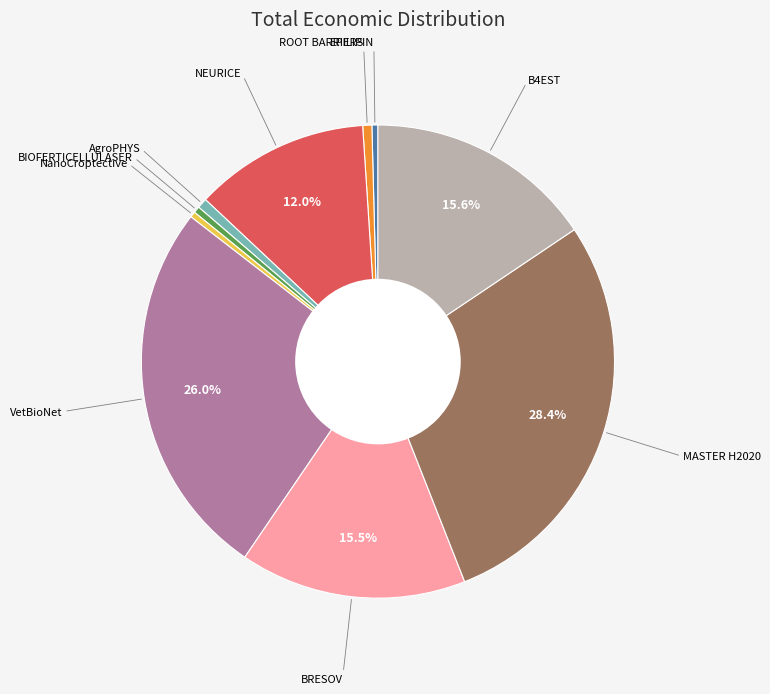

Does any single category account for the majority?

No